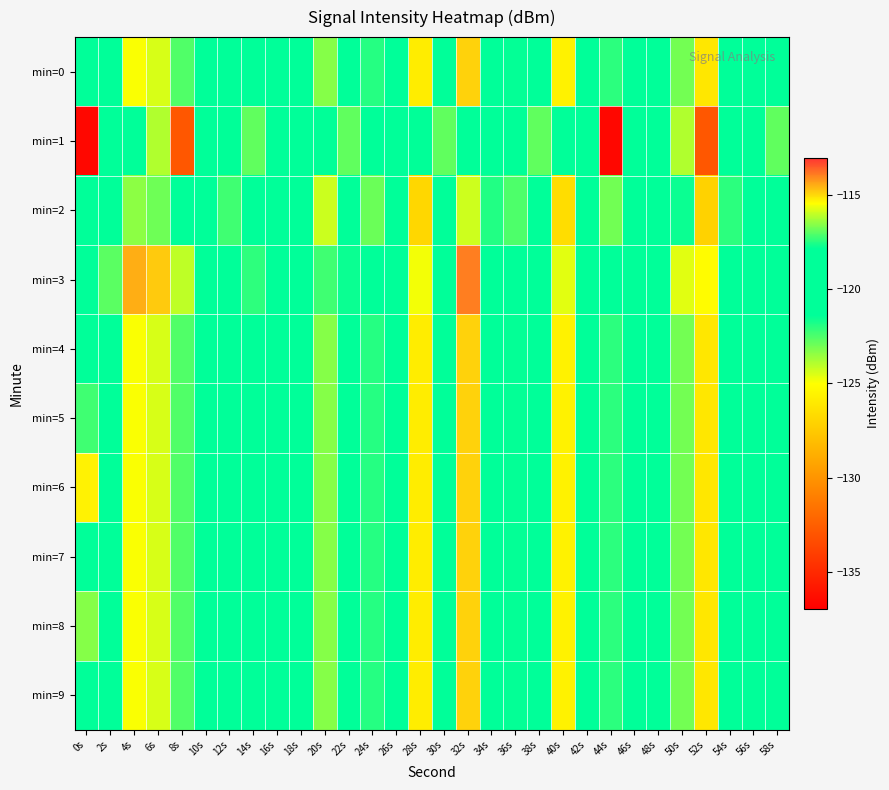

At which category is the sum across all series the highest?

32s